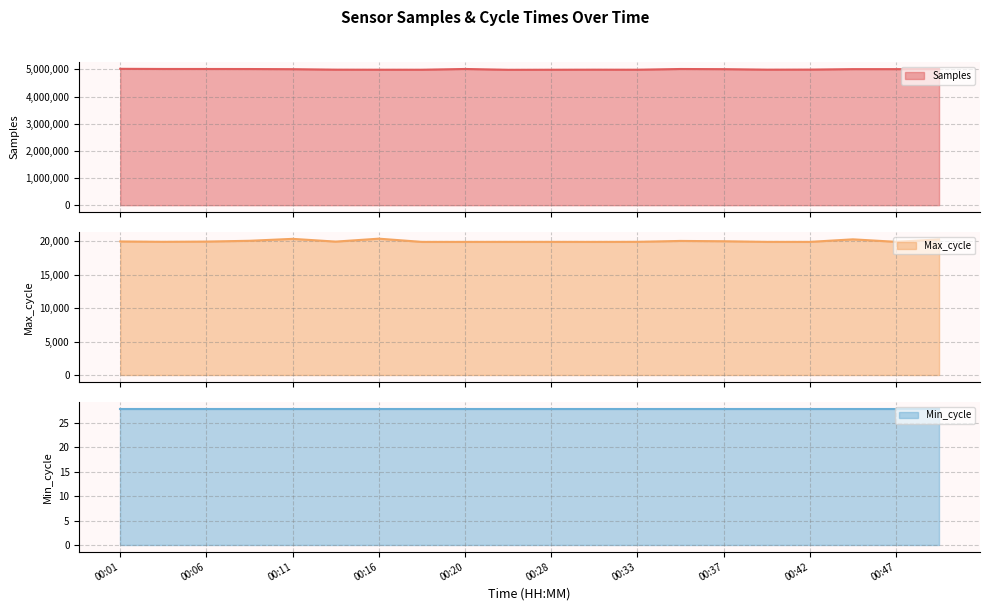

What is the lowest value of the Samples series?

4987561